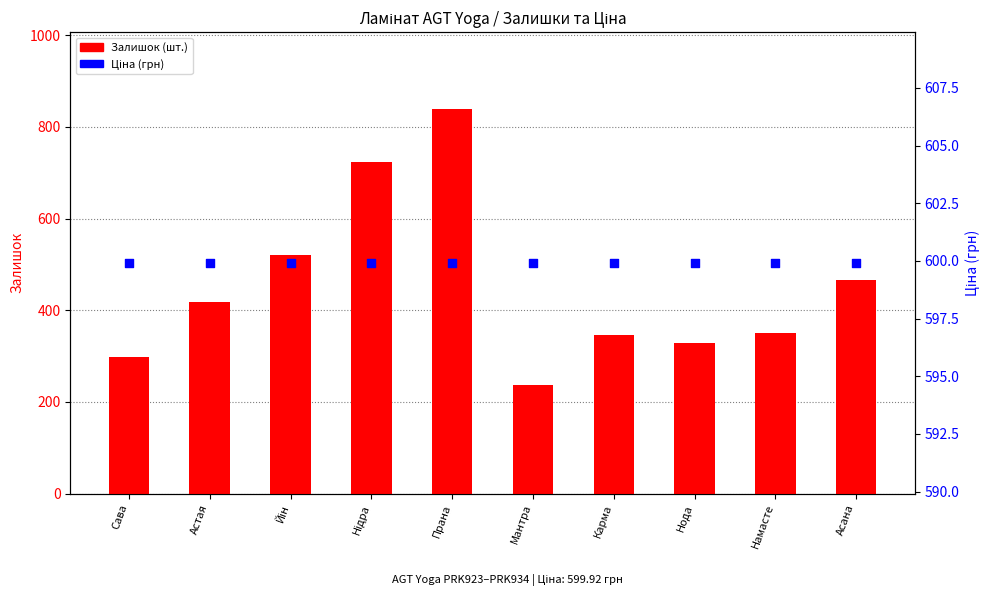

Which series has the widest spread of Y values?

Залишок